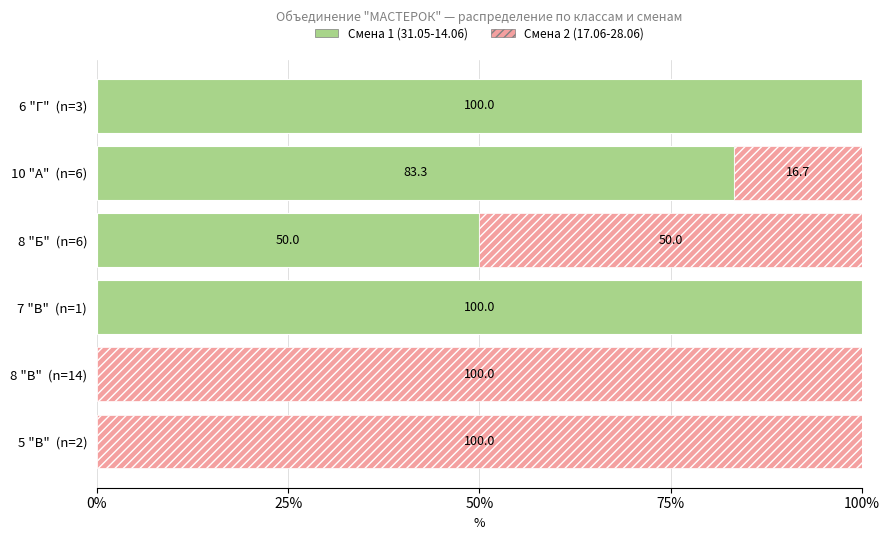

Count the number of categories in the chart.

6